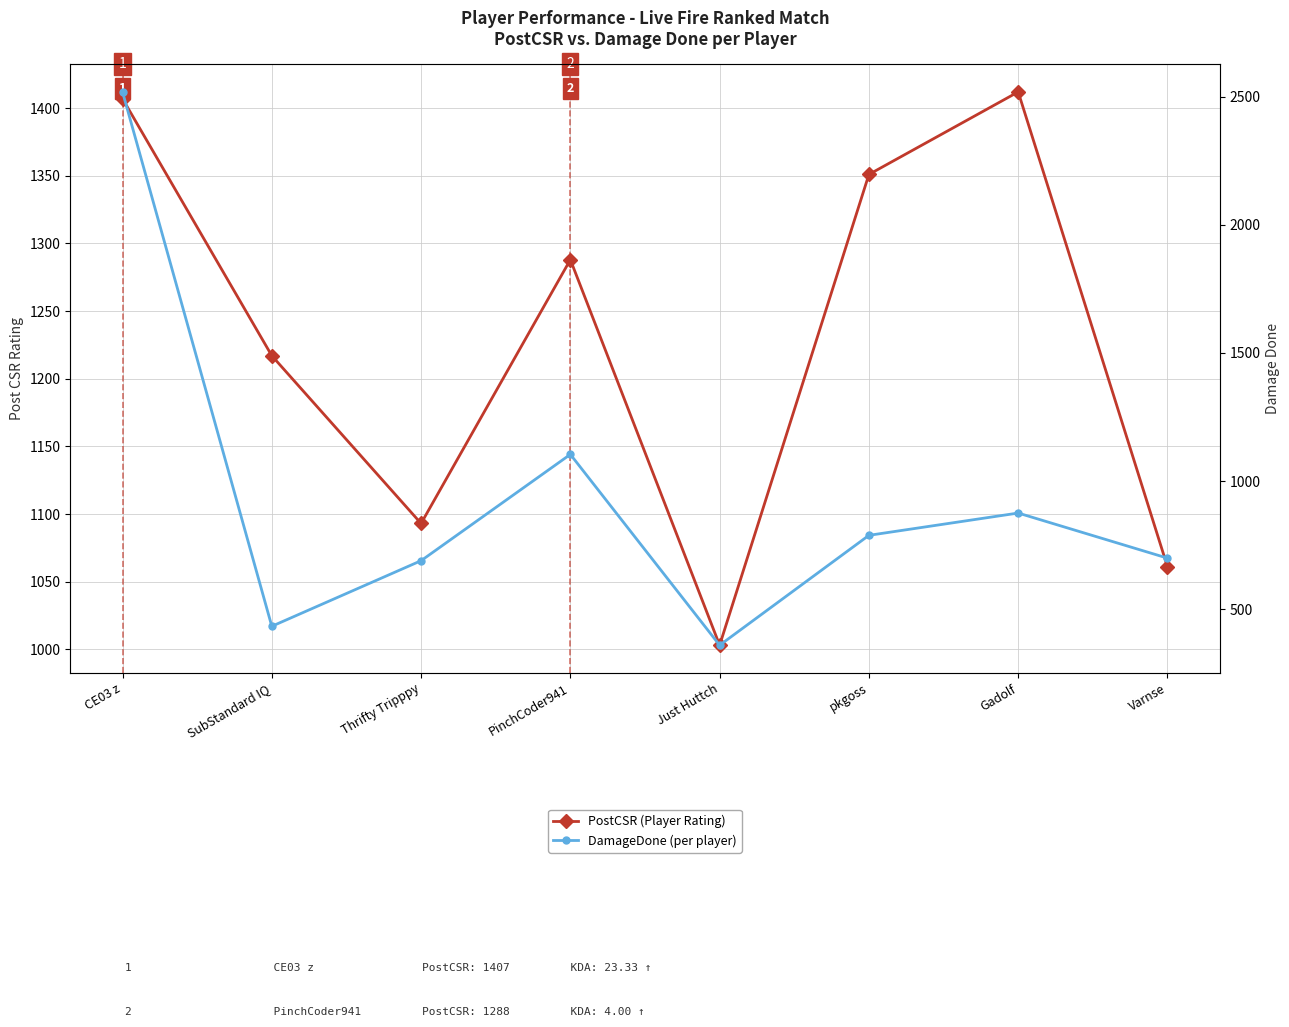

What are all the series names shown in the legend?

PostCSR, DamageDone